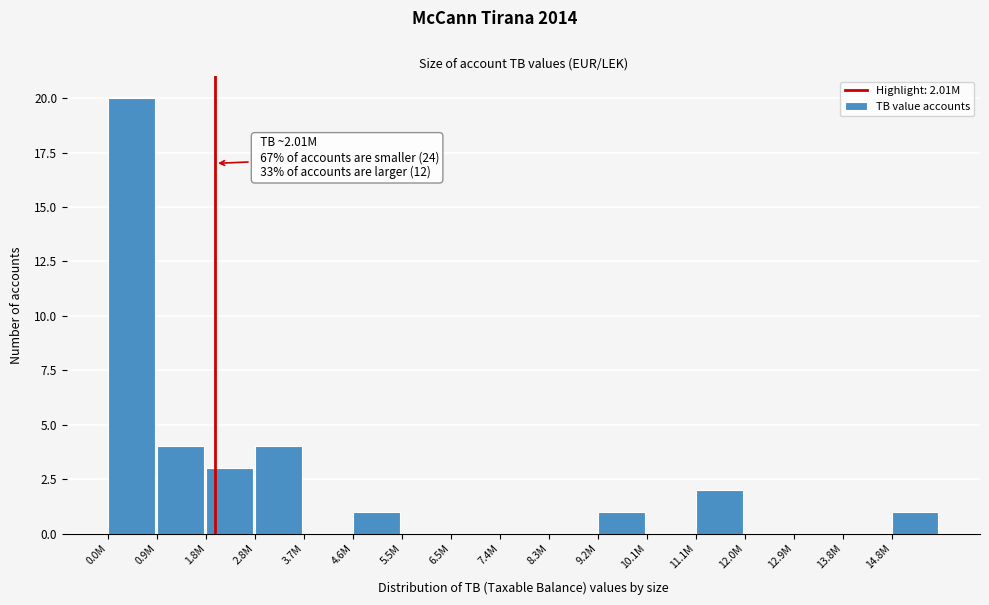

Reading left to right, what are all the values shown in this chart?

0.0M=20	0.9M=4	1.8M=3	2.8M=4	3.7M=0	4.6M=1	5.5M=0	6.5M=0	7.4M=0	8.3M=0	9.2M=1	10.1M=0	11.1M=2	12.0M=0	12.9M=0	13.8M=0	14.8M=1